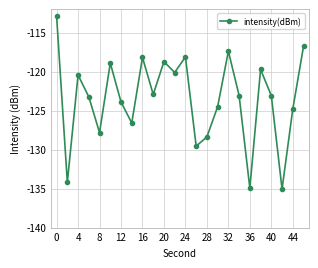

How many interior local valleys (lower than both neighbors) does the data have?

8